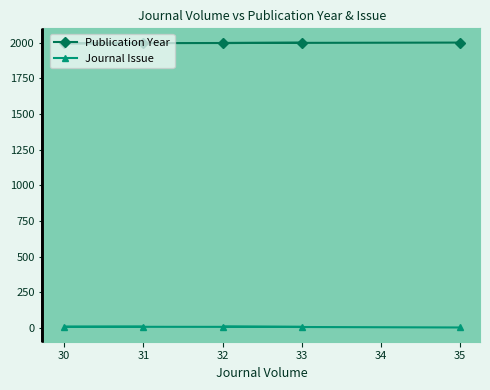

What is the value of the Publication Year point at the 2nd from the left?

1996